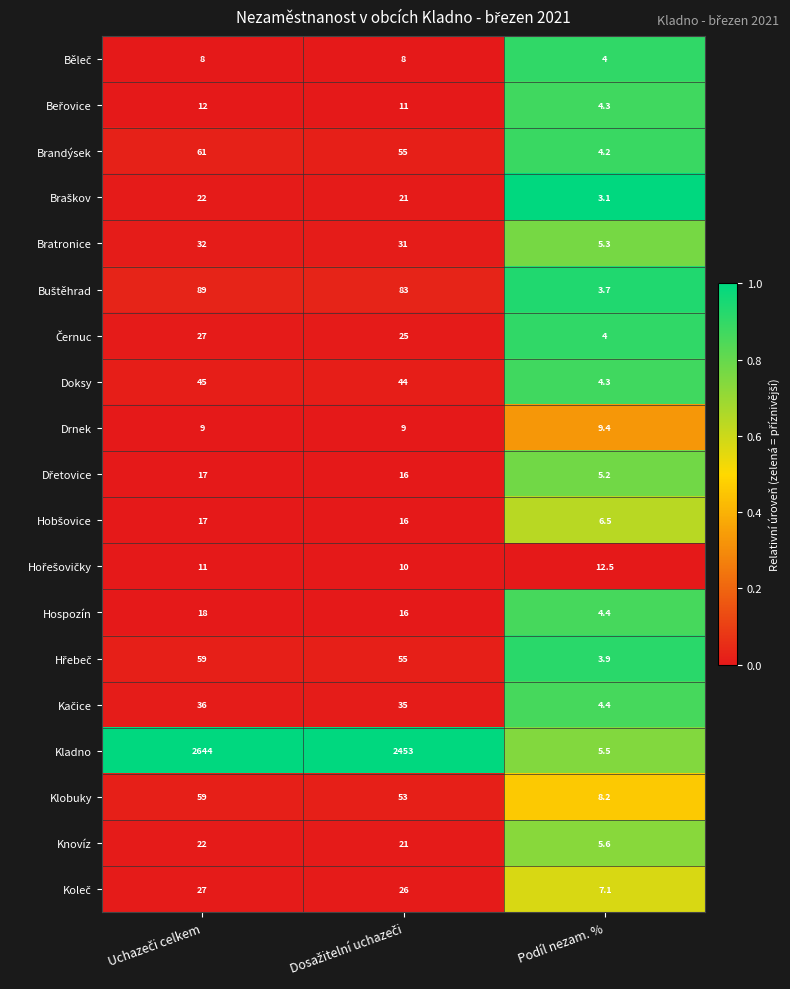

How many series are shown in this chart?

19